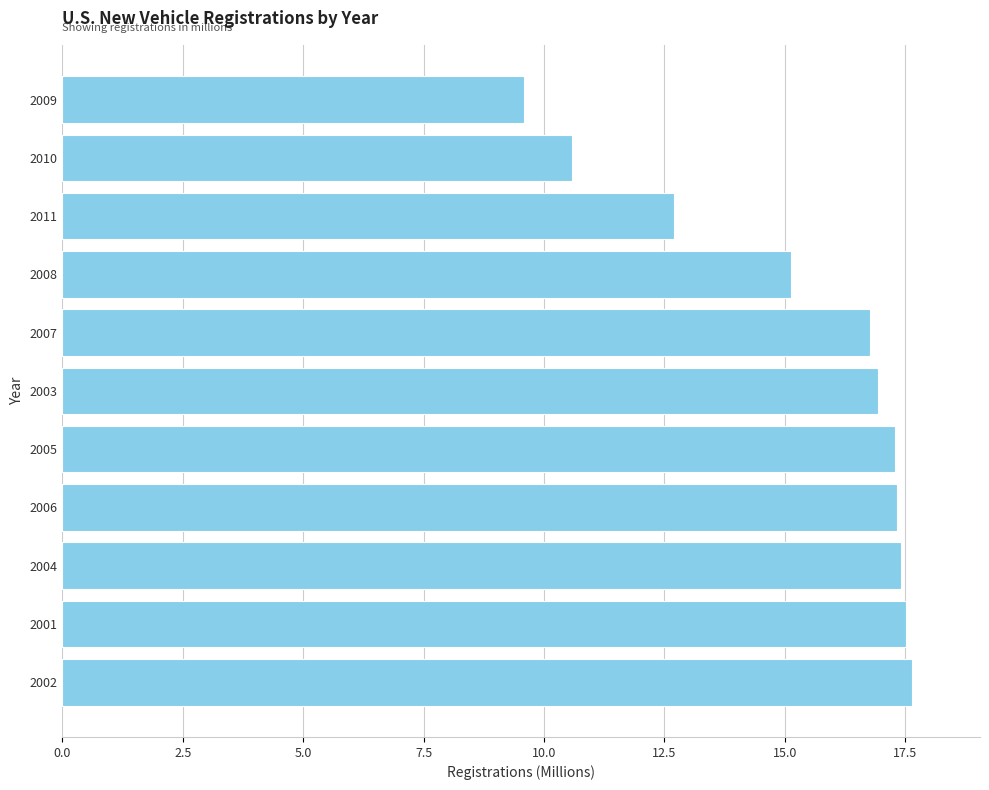

Which category has the lowest value across all series?

2009